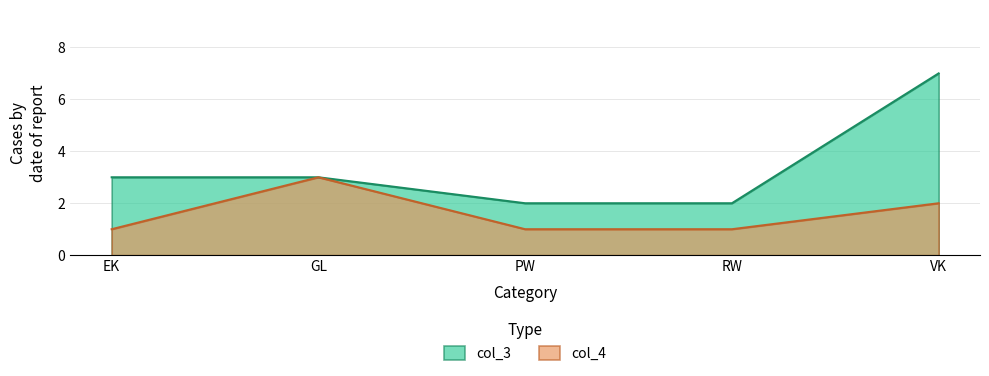

Read the value at GL.

3